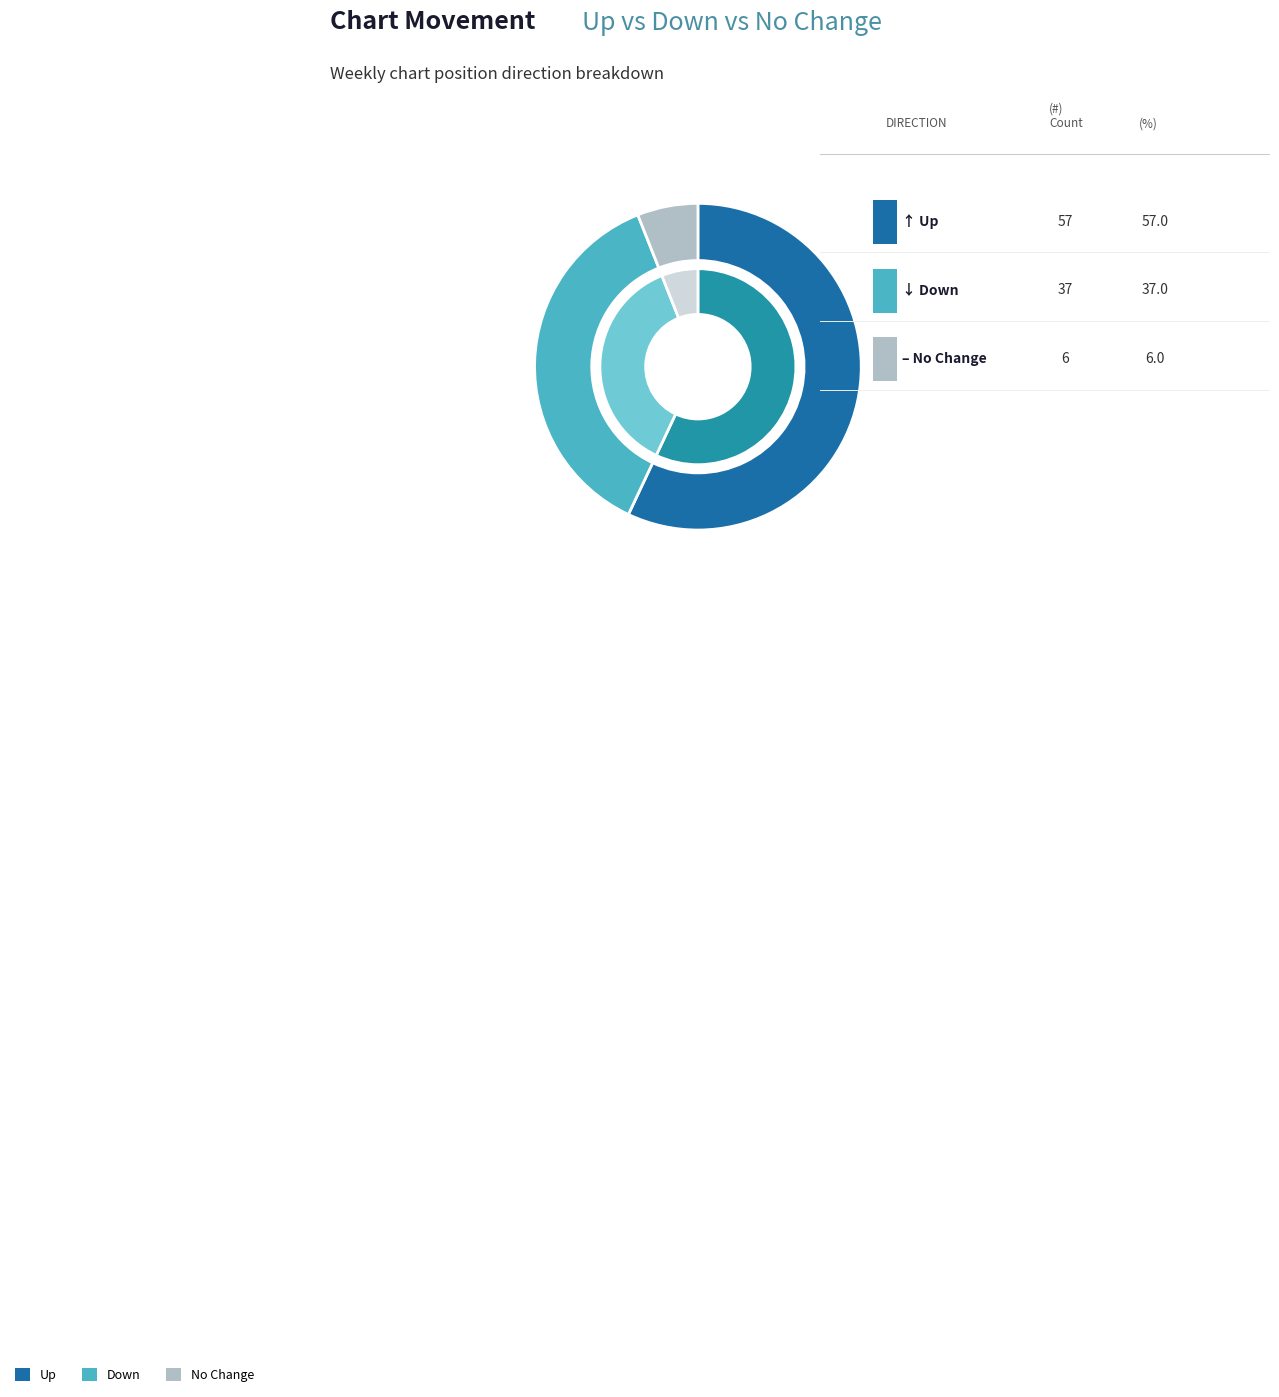

To the nearest percent, what portion does - represent?

6%